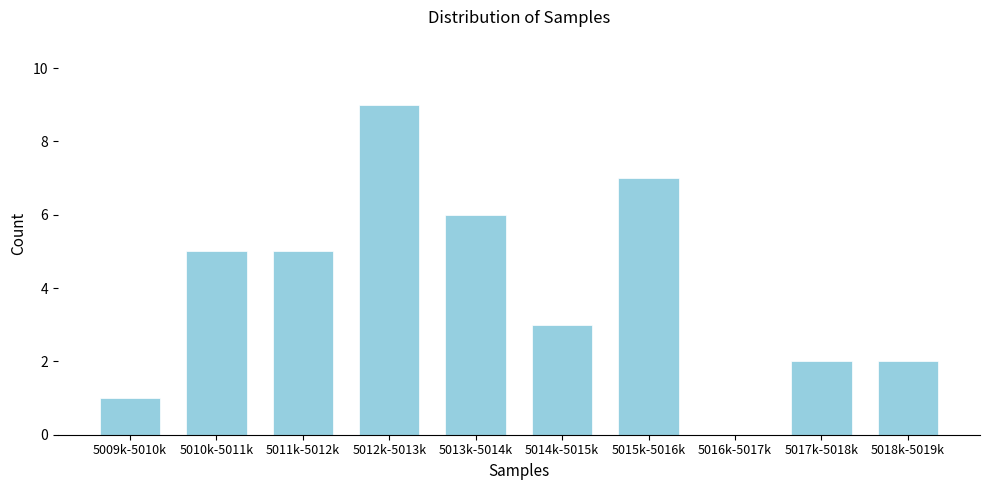

Reading left to right, extract all data points from this chart.

5009k-5010k=1	5010k-5011k=5	5011k-5012k=5	5012k-5013k=9	5013k-5014k=6	5014k-5015k=3	5015k-5016k=7	5016k-5017k=0	5017k-5018k=2	5018k-5019k=2